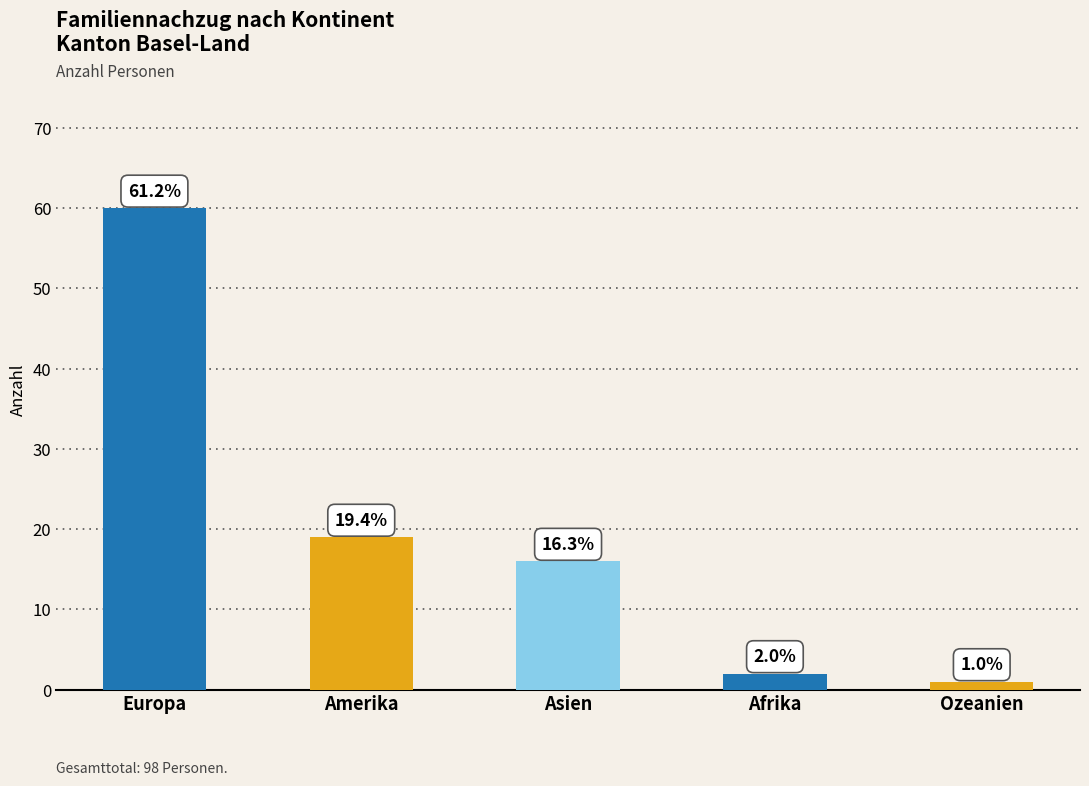

The chart shows a value of 2 at Afrika. True or false?

True